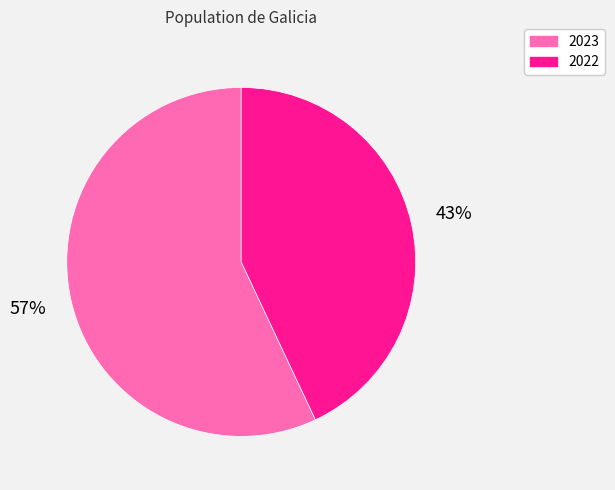

Is it true that 2022 is 43% of the pie?

True